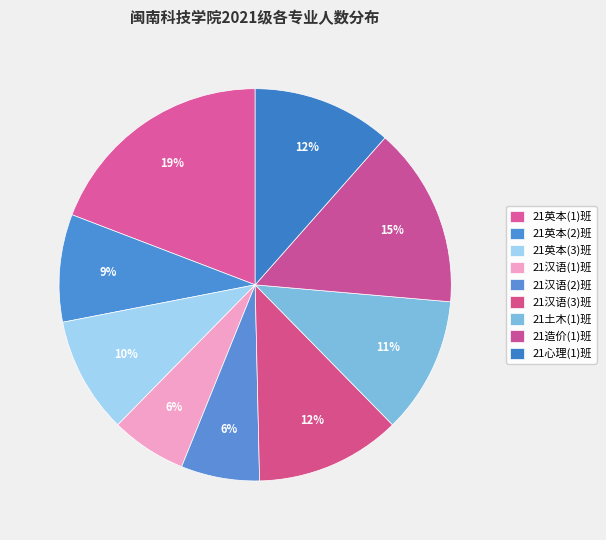

The 21汉语(3)班 slice represents 12% of the pie. True or false?

True